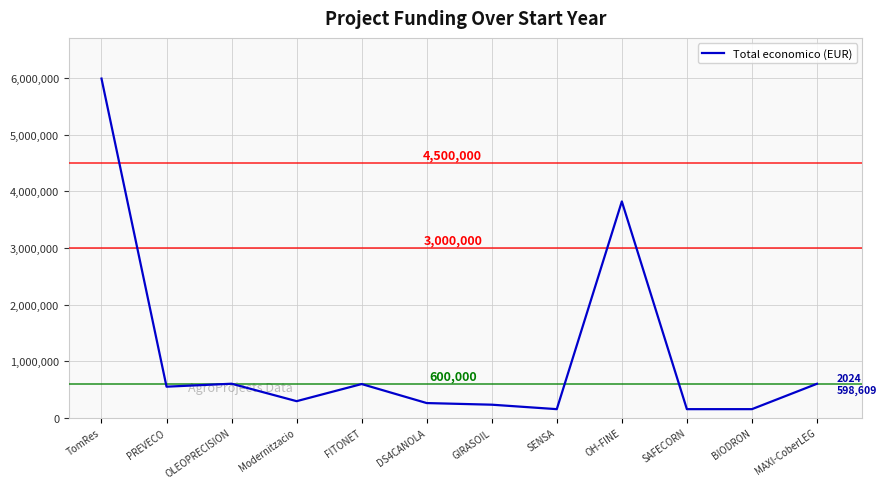

What is the greatest value displayed?

5996175